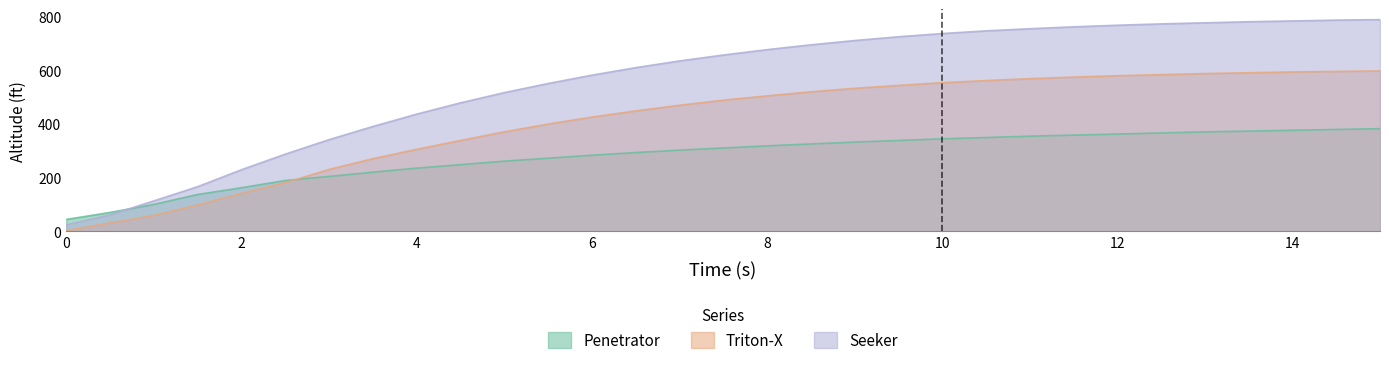

The Triton-X series shows 270 at 3.5. True or false?

True